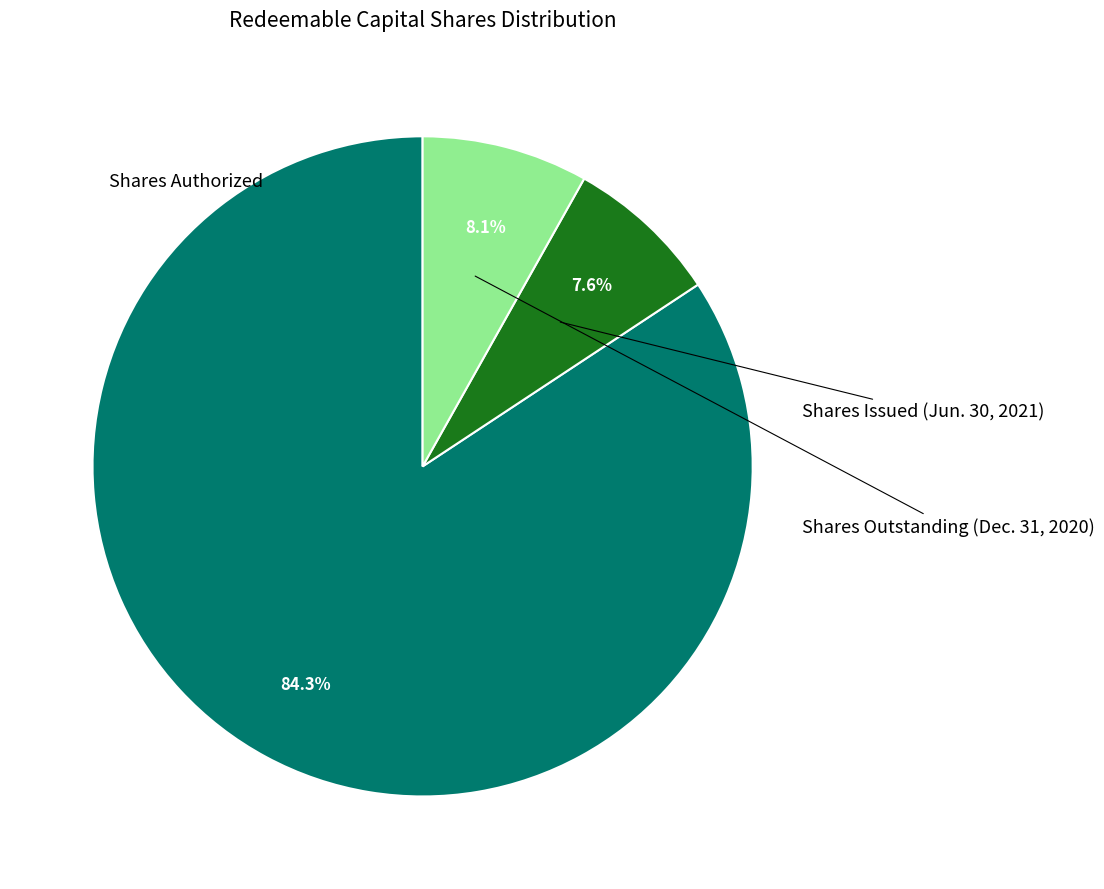

To the nearest percent, what is the combined percentage of Shares Outstanding (Dec. 31, 2020) and Shares Issued (Jun. 30, 2021)?

16%